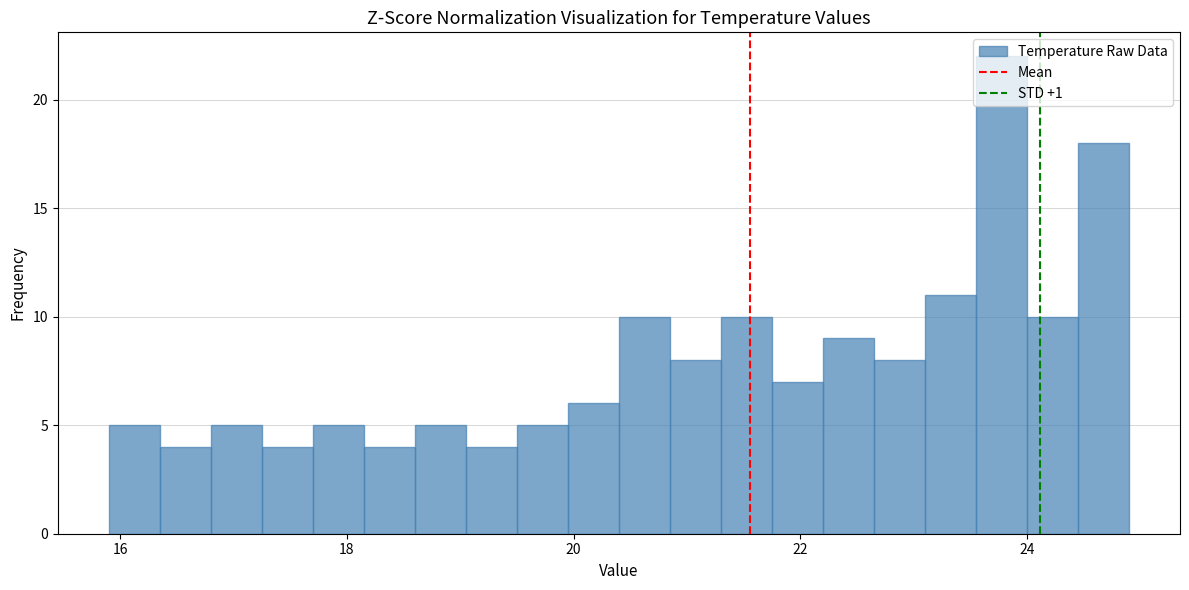

Read against the x-axis, roughly where is the centre of the tallest bar?

23.8